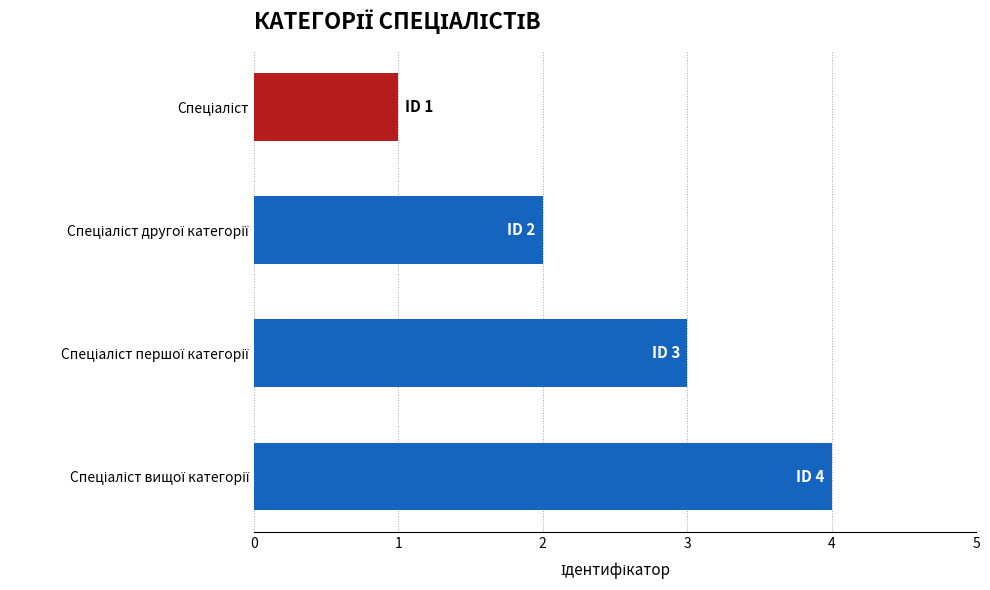

Does the chart contain any negative values?

No